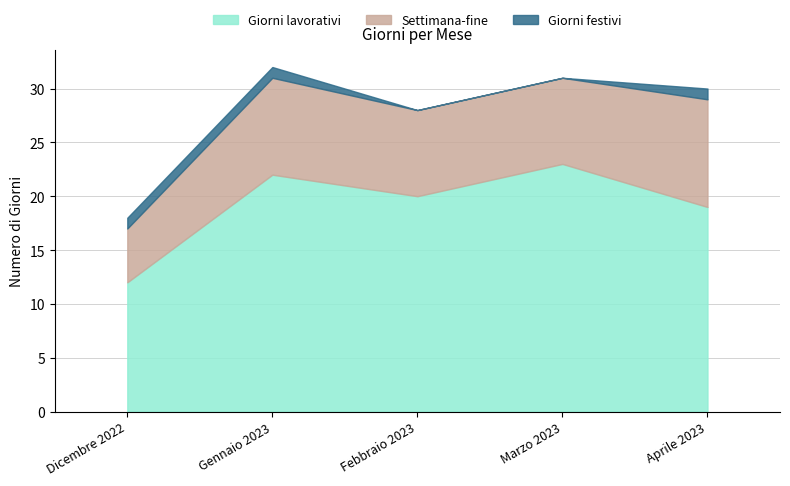

At Marzo 2023, list the series in order from smallest to largest.

Giorni festivi, Settimana-fine, Giorni lavorativi